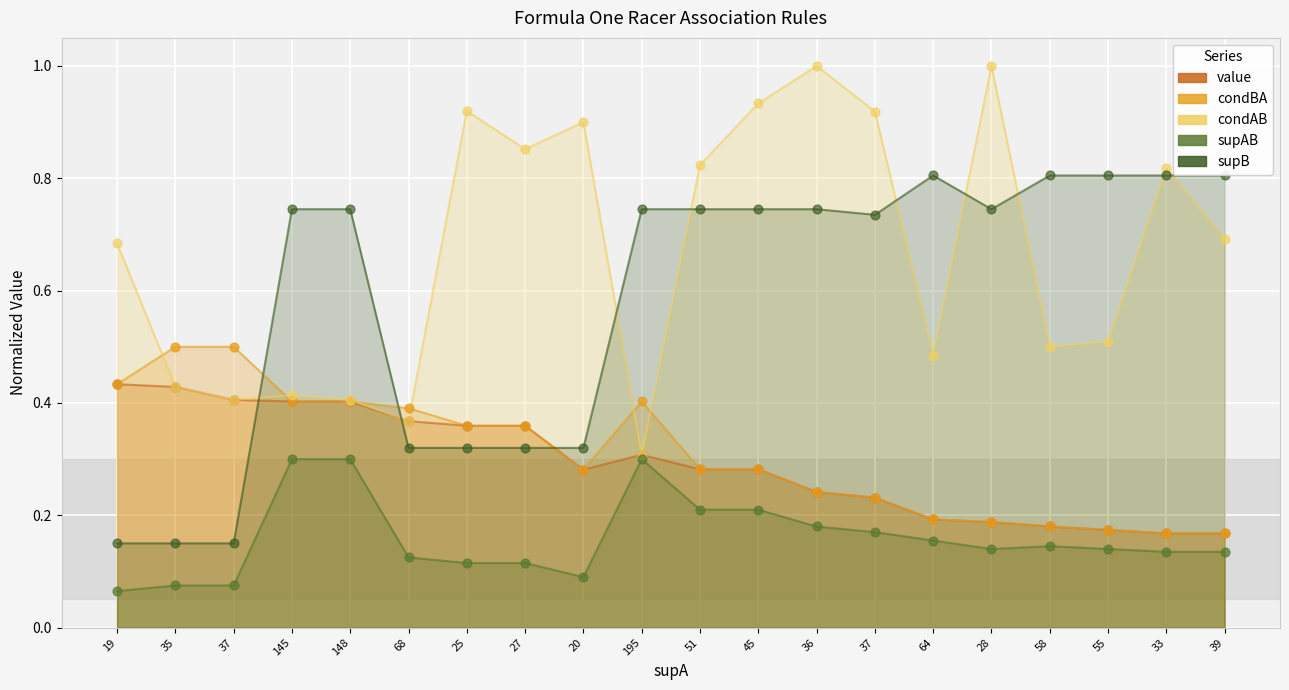

Which series reaches the minimum Y coordinate?

supAB